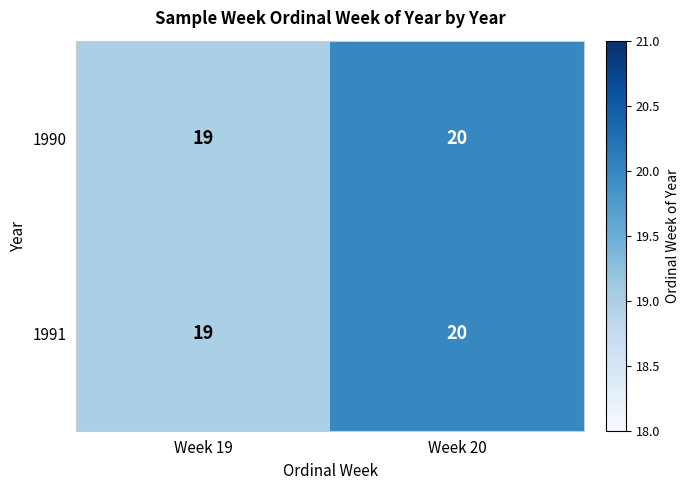

List the labels in order of 1991 value, largest first.

Week 20, Week 19